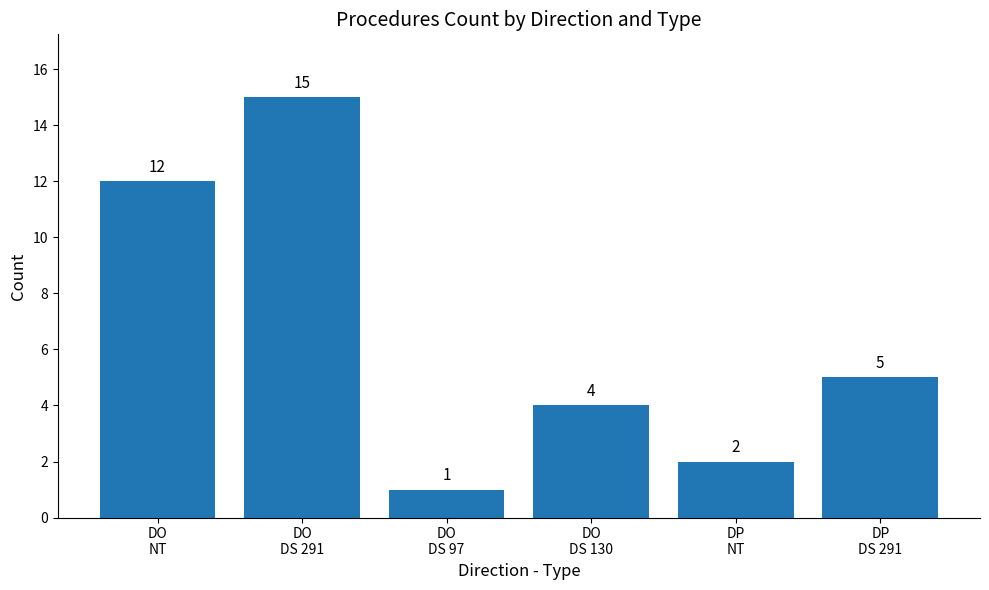

What is the label of the 2nd bar from the left?

DO
DS 291